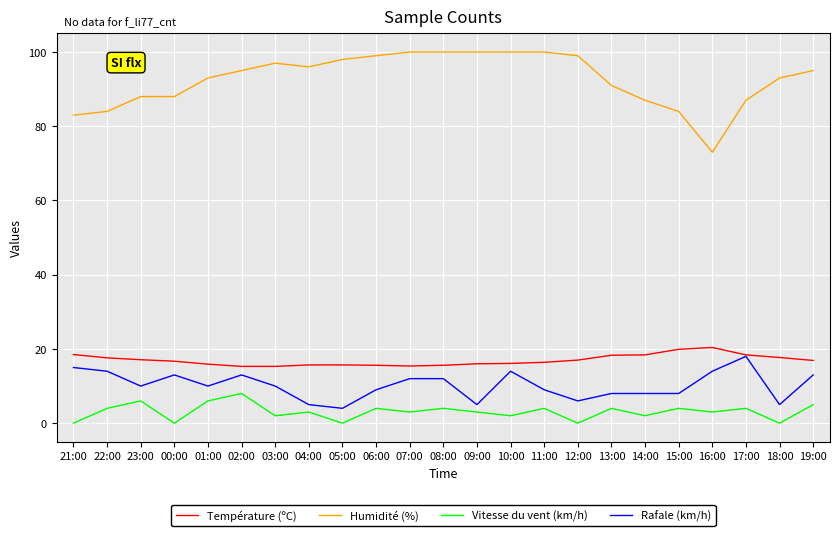

What is the difference between the maximum and minimum values in the Vitesse du vent (km/h) series?

8.0